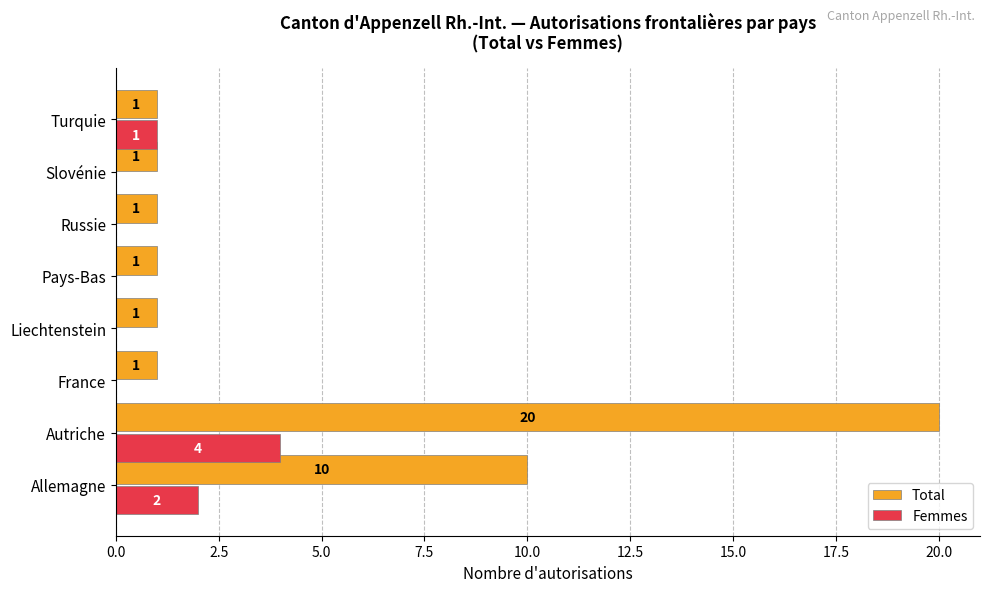

What are all the series names shown in the legend?

Total, Femmes